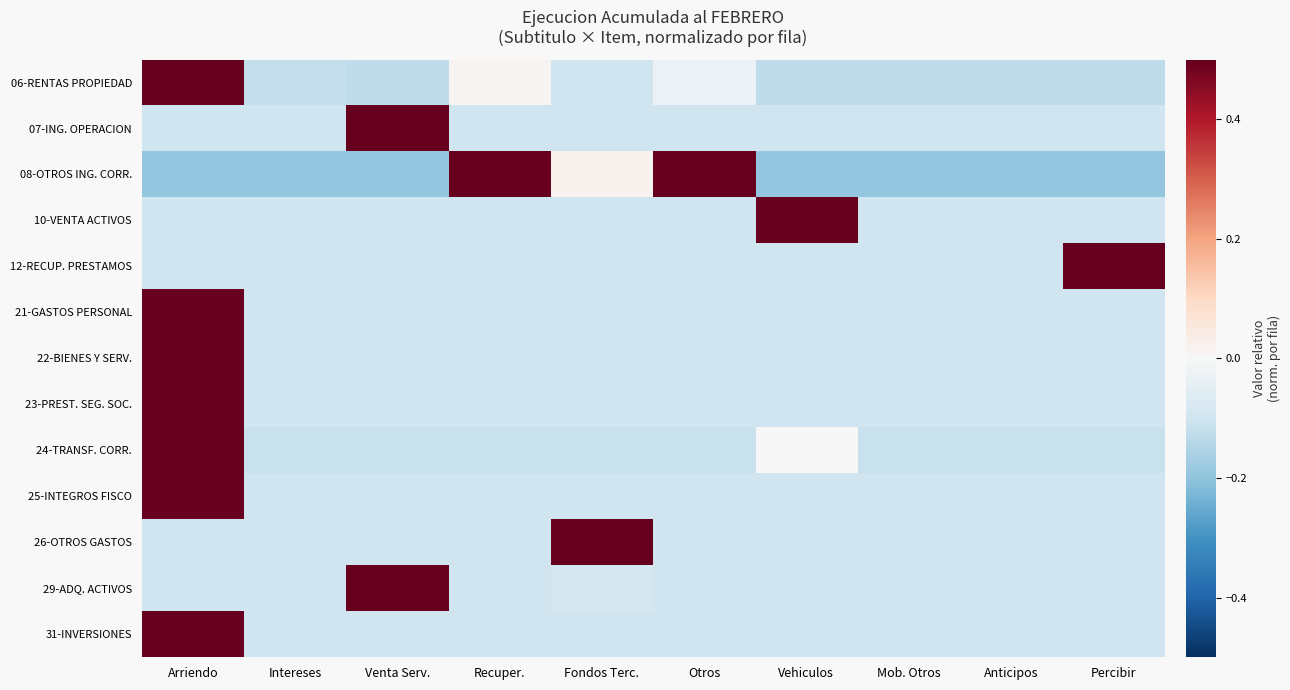

Which label corresponds to the smallest value in the chart?

Arriendo